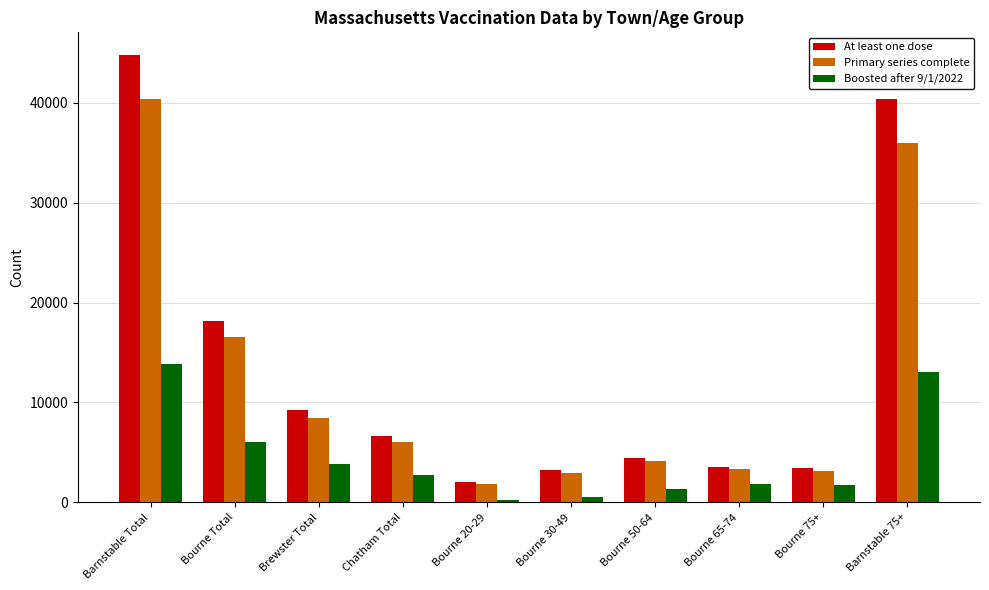

What is the difference between the highest and lowest values at Brewster Total?

5334